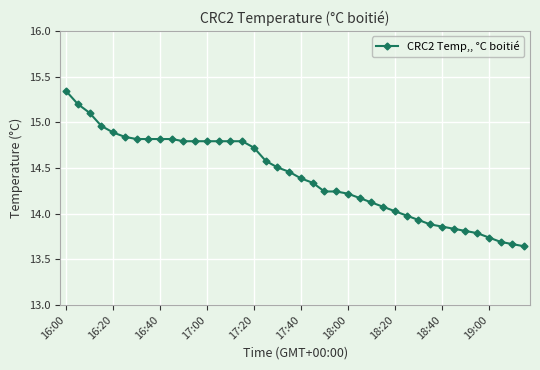

How many lines are shown in the chart?

1